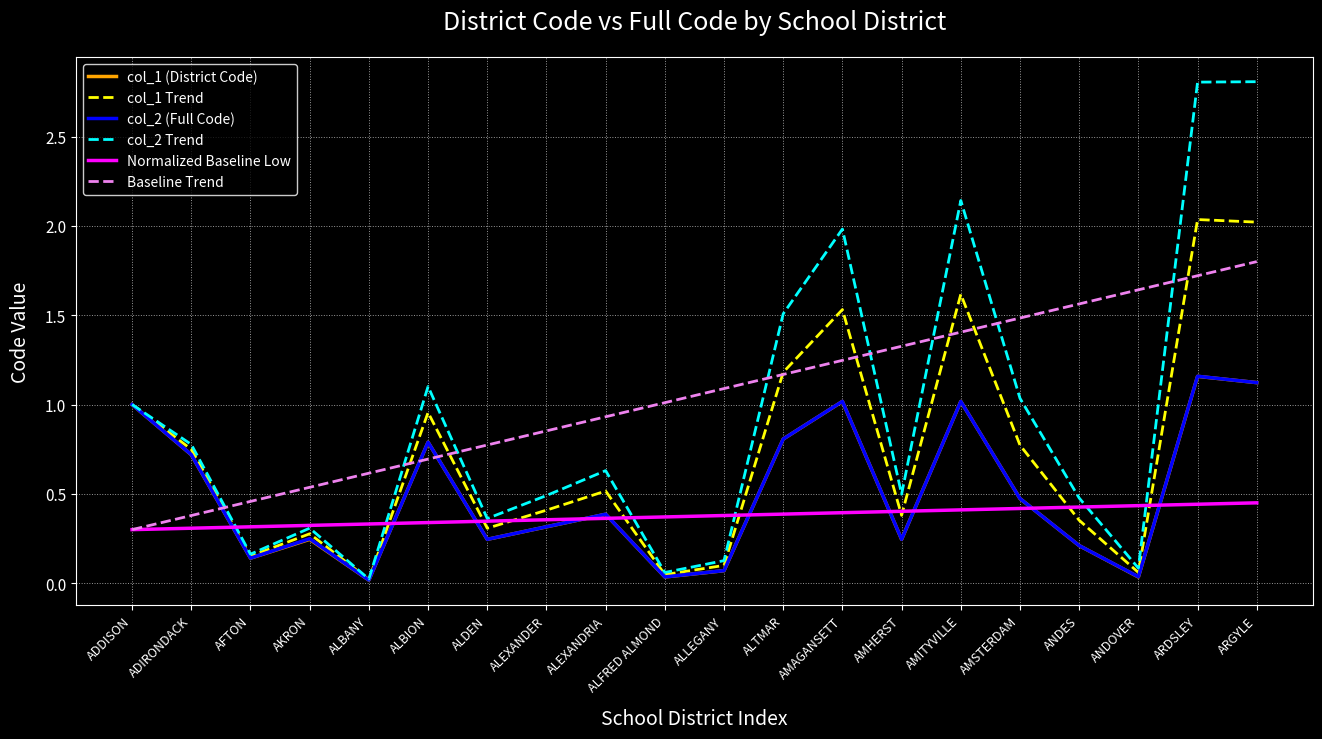

In col_2 Trend, how many points are lower than both neighbors (excluding endpoints)?

6